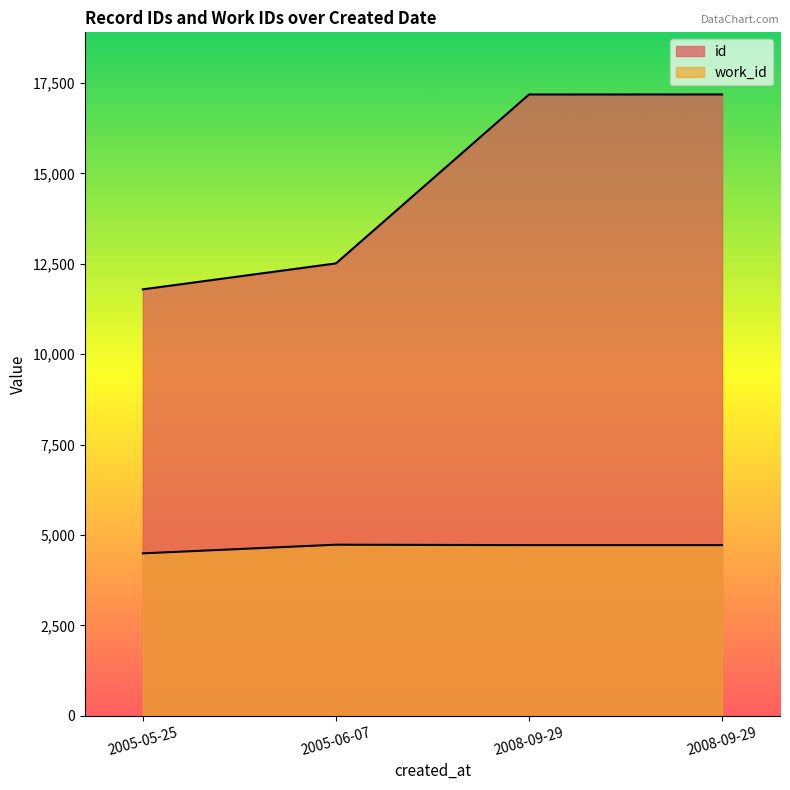

What is the difference between the work_id values at 2005-06-07 and 2005-05-25?

239